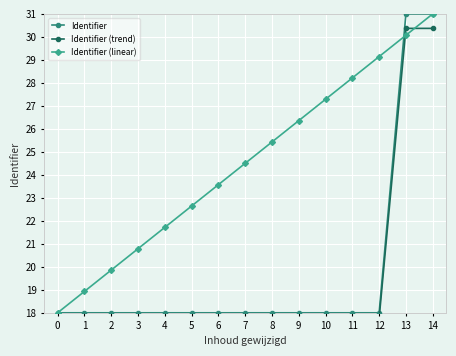

At which category does Identifier (trend) reach its first local peak?

10